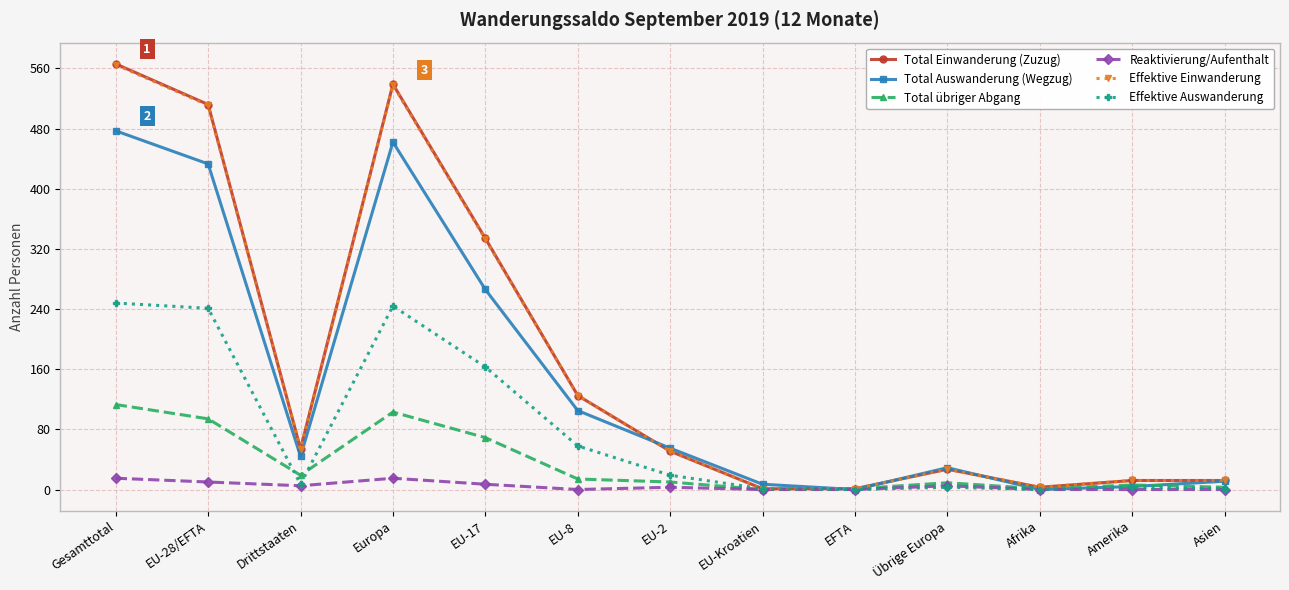

True or false: Reaktivierung/Aufenthalt has more than 1 points higher than both neighbors.

True